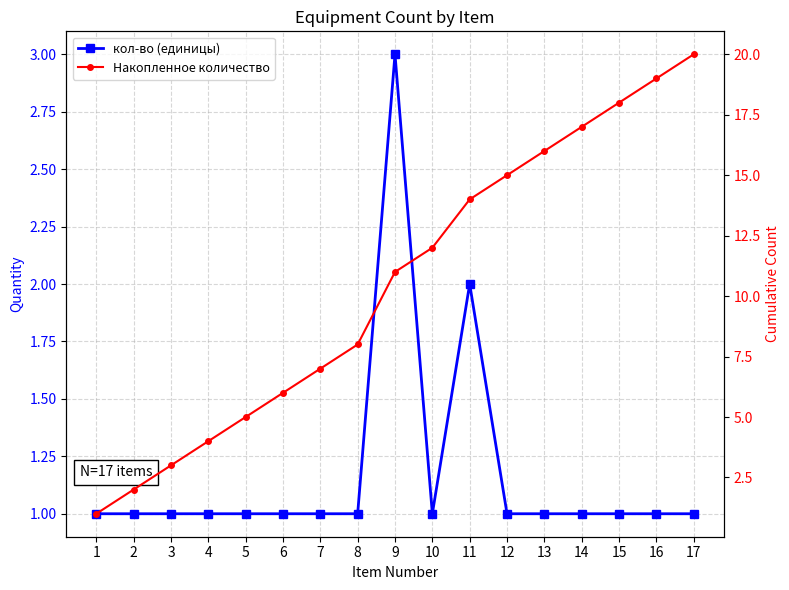

Between 8 and 13, which is larger?

8